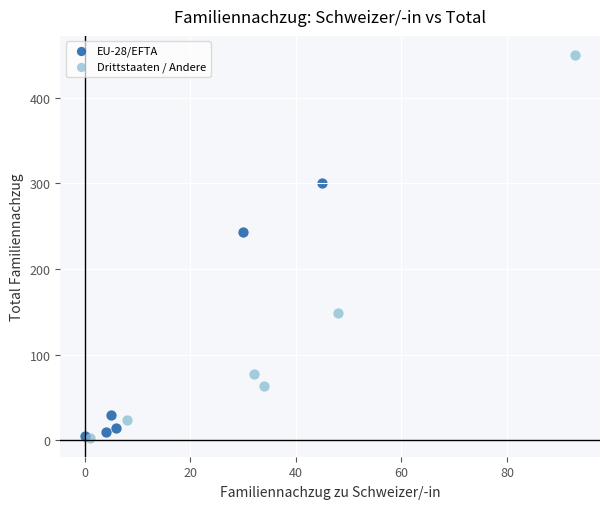

Which series reaches the maximum Y coordinate?

Drittstaaten / Andere